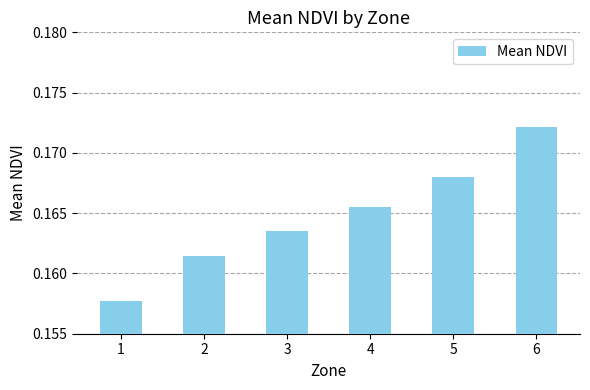

List the labels in order of value, largest first.

6, 5, 4, 3, 2, 1